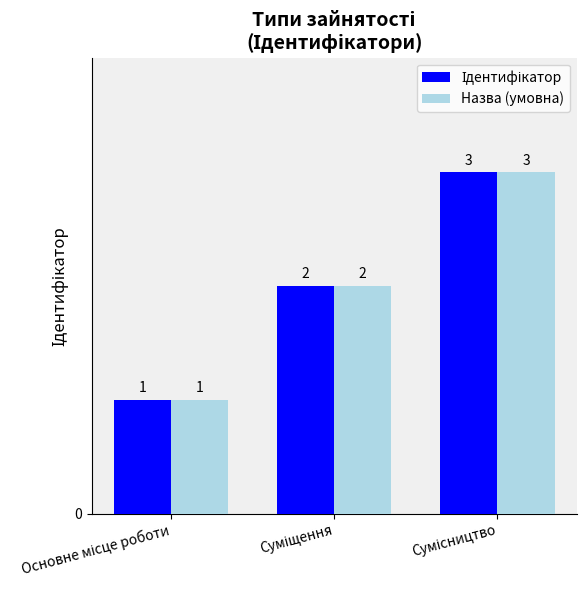

How many Назва (умовна) values are between 1 and 3?

3